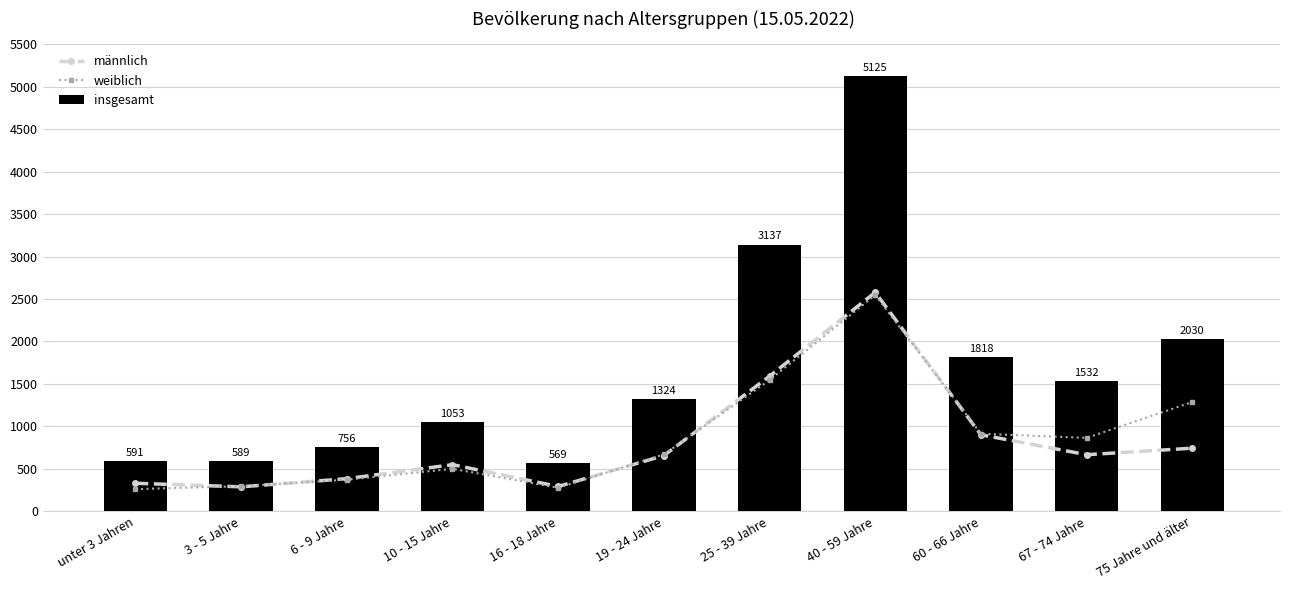

What is the difference between the maximum and minimum values in the weiblich series?

2284